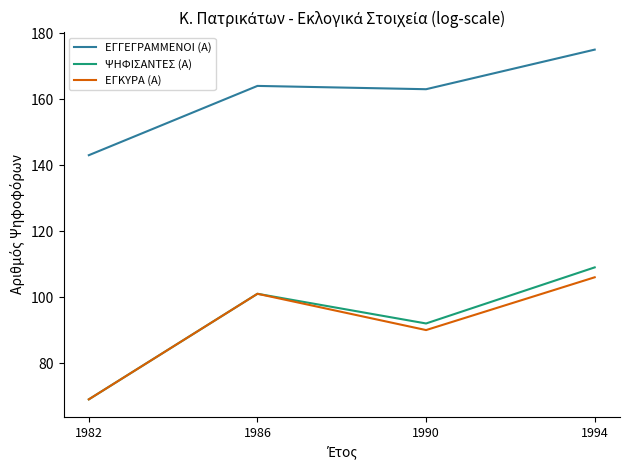

What is the difference between the maximum and minimum values in the ΕΓΚΥΡΑ (Α) series?

37